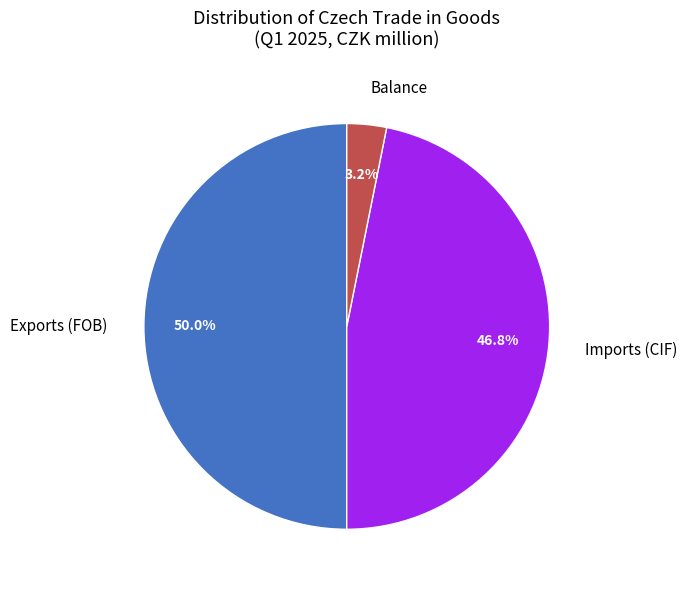

What is the total percentage of Balance and Imports (CIF)?

50.0%